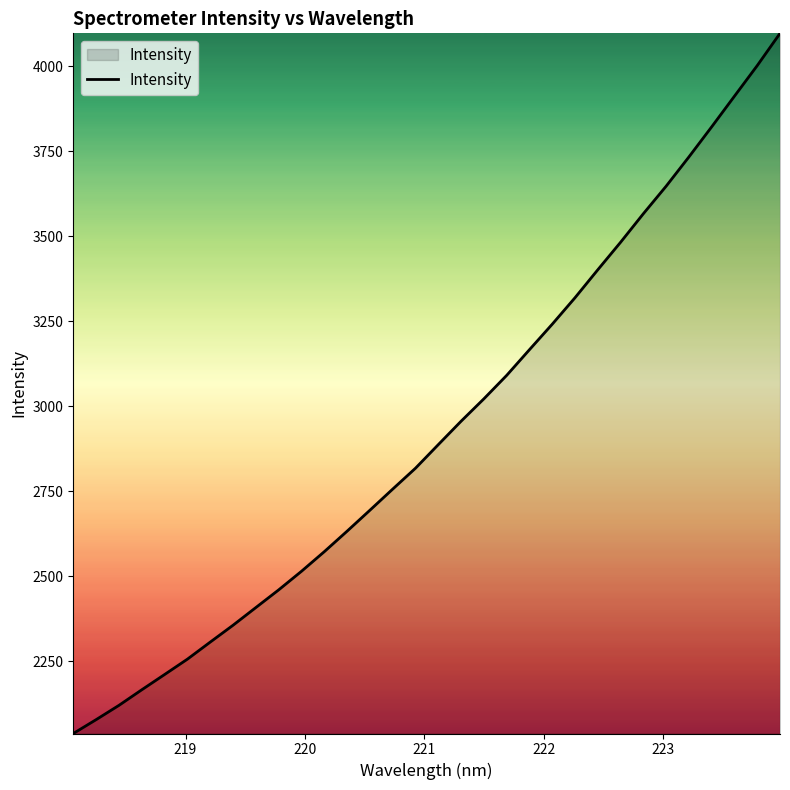

What is the minimum value shown in the chart?

2038.1